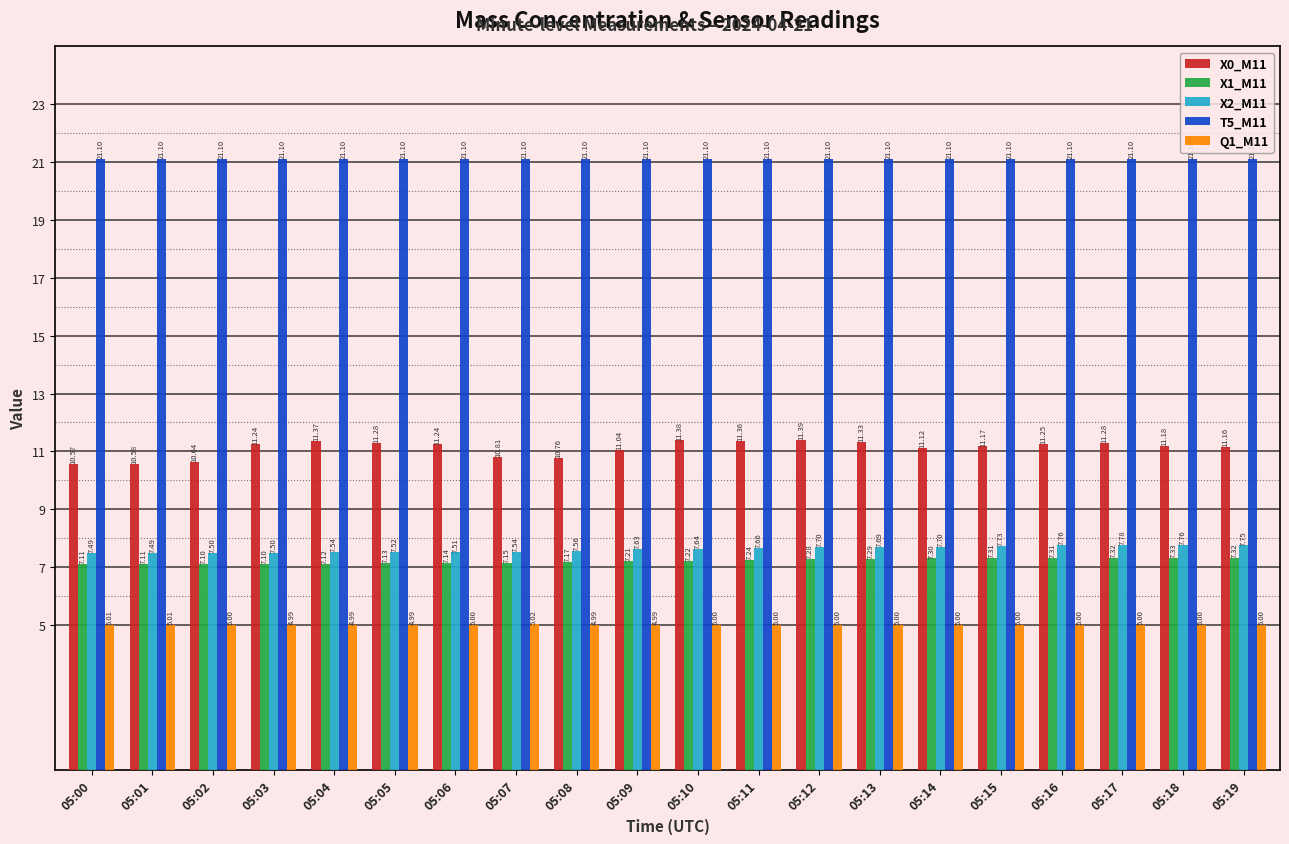

What is the spread (max minus min) of values at 05:11?

16.1